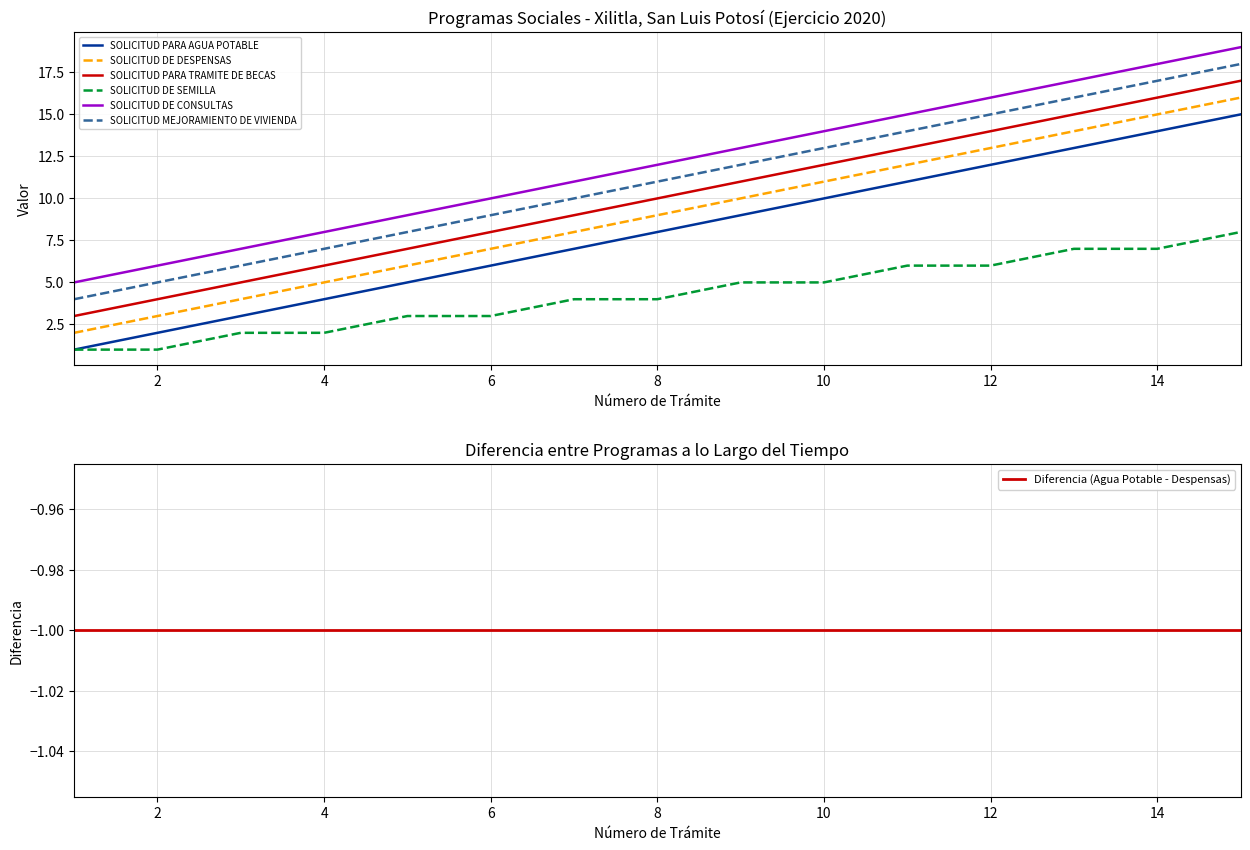

True or false: SOLICITUD DE CONSULTAS and SOLICITUD PARA AGUA POTABLE cross at least once.

False